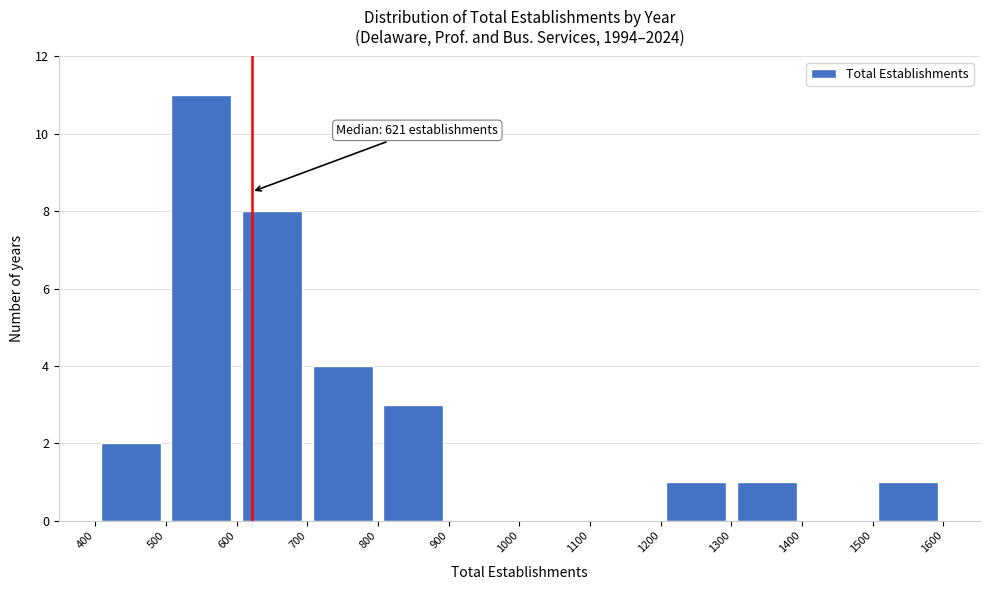

Over which range of the x-axis is the bar tallest?

500 to 600